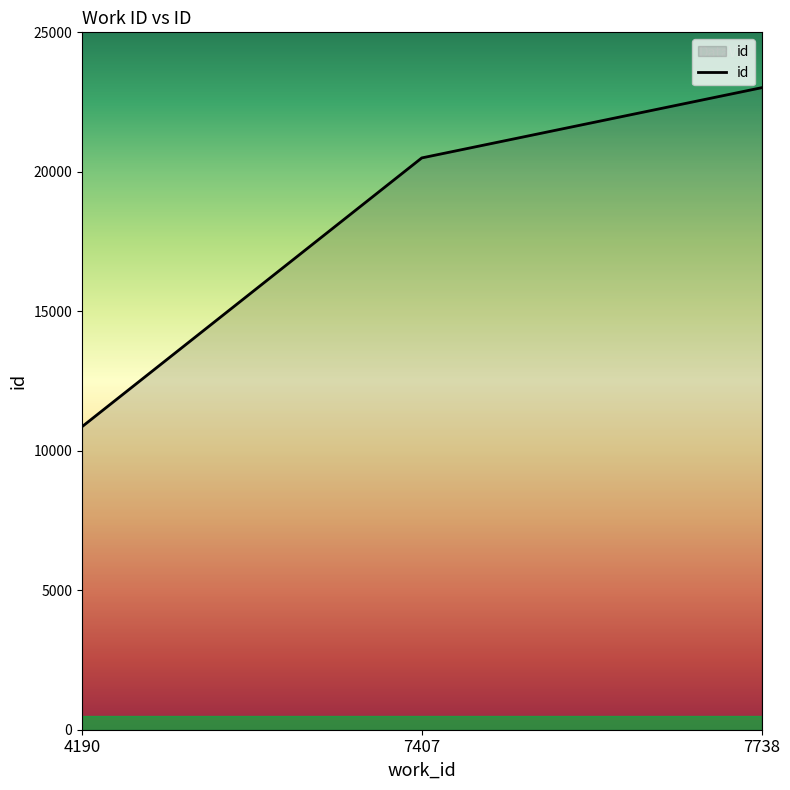

True or false: the data shows 14546 at 7738.

False